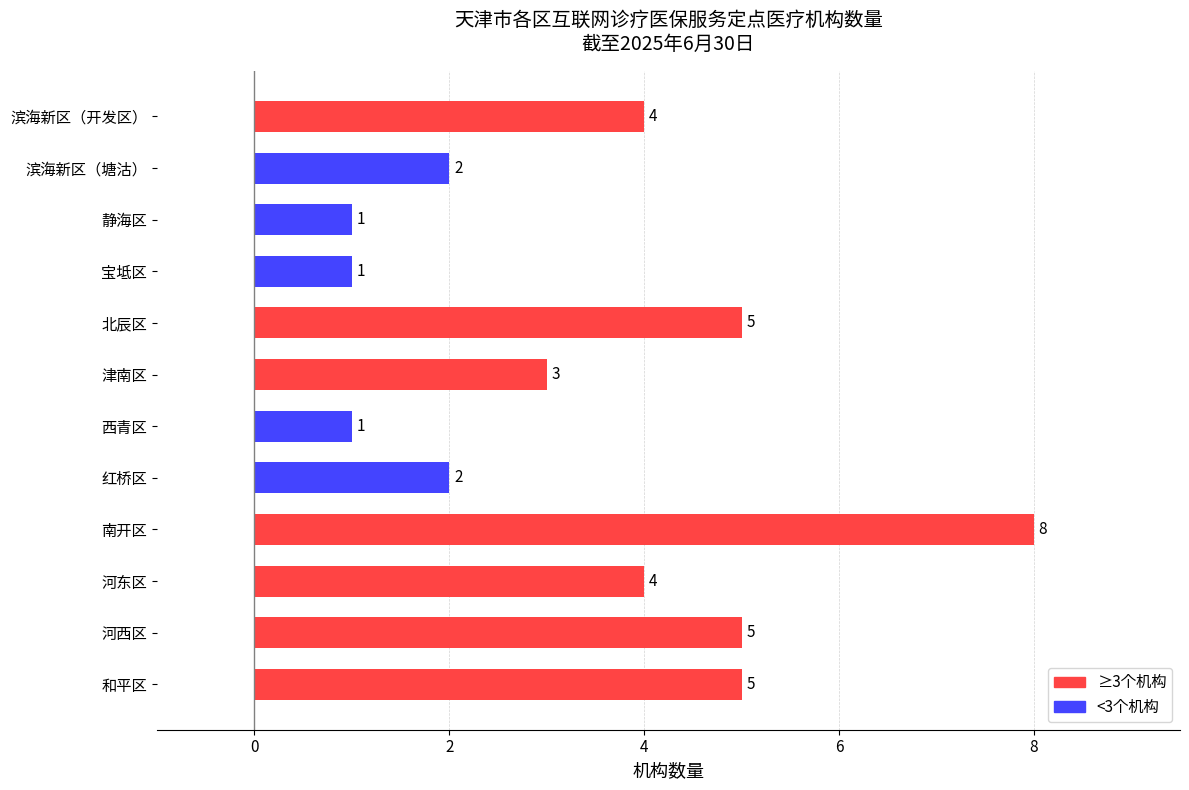

Count the number of categories in the chart.

12